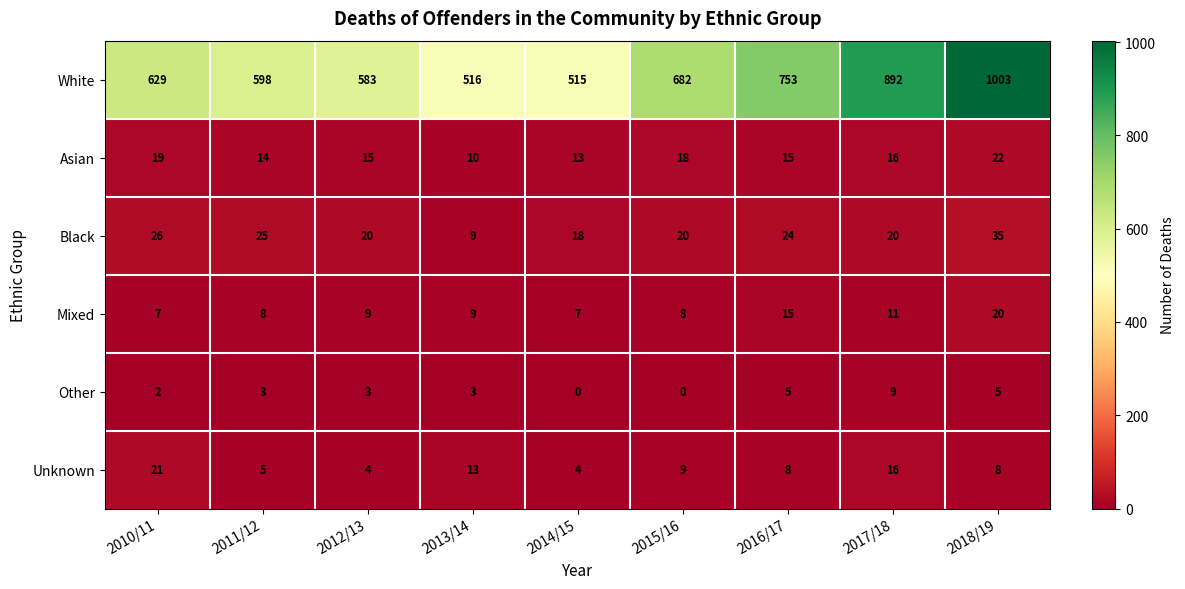

What value does the Asian series have at 2017/18?

16